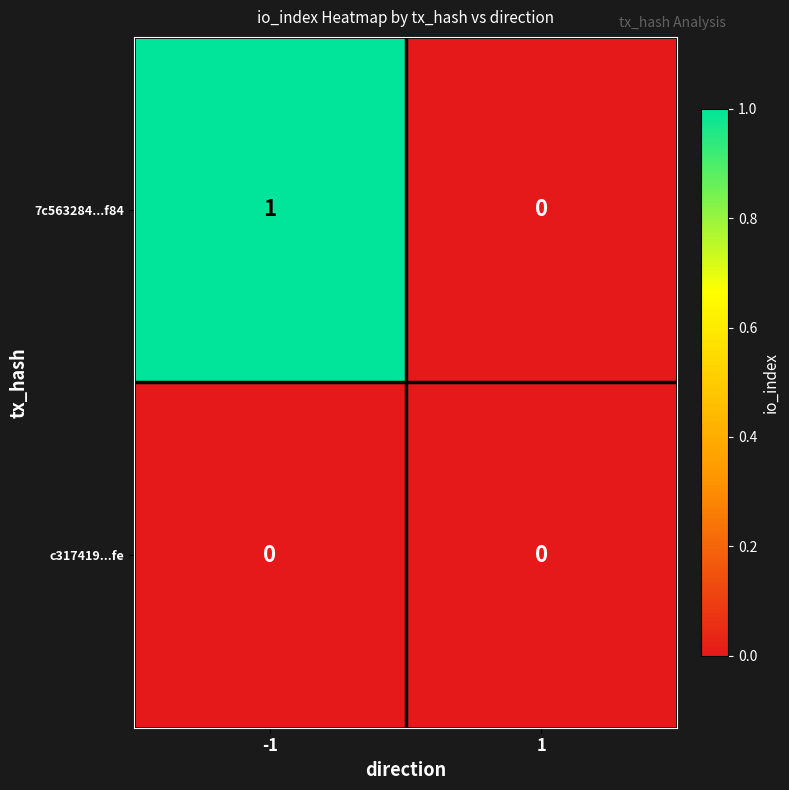

What is the greatest value displayed?

1